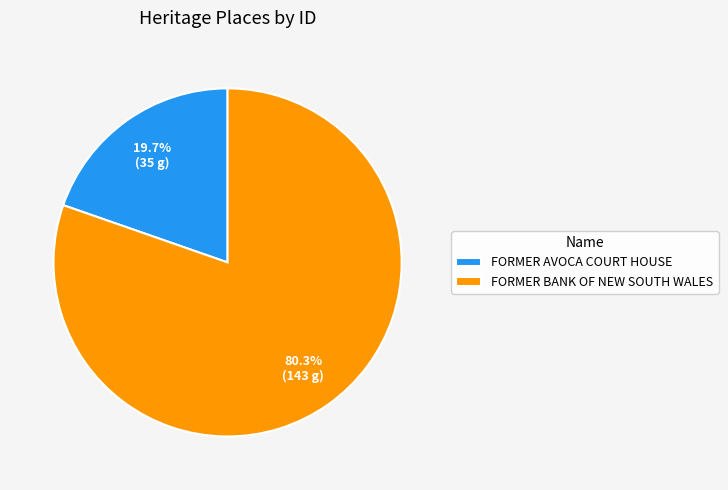

True or false: FORMER BANK OF NEW SOUTH WALES accounts for 85% of the total.

False